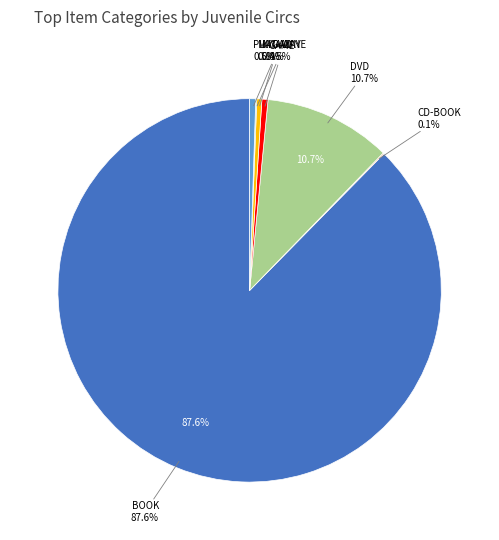

Which slice is the largest?

BOOK